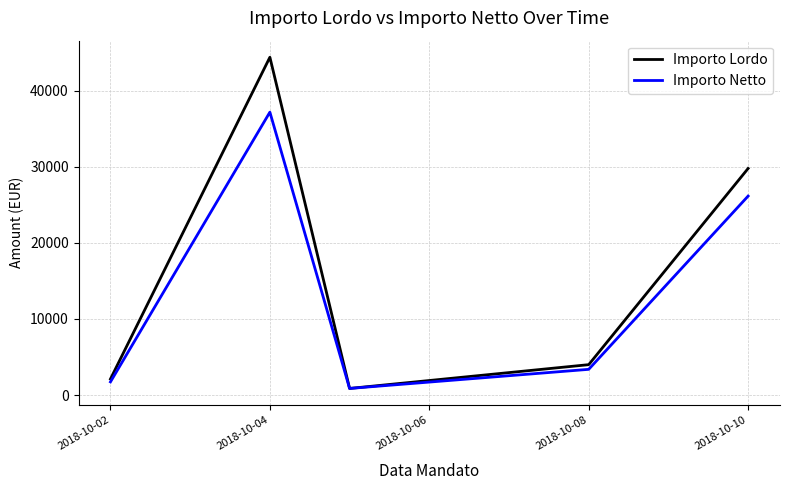

Does the chart display data point markers on the line(s)?

No